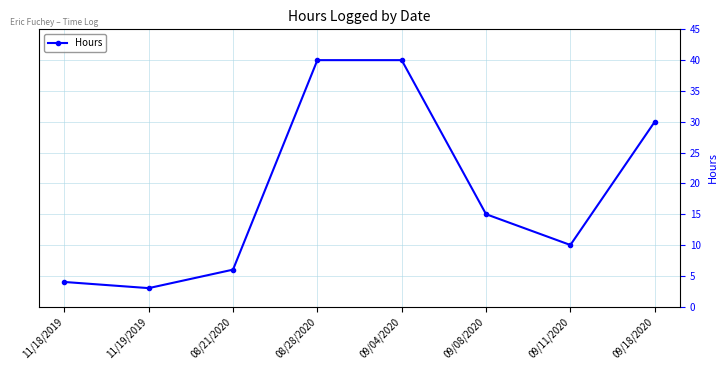

Is this an area chart (filled region under the line)?

No